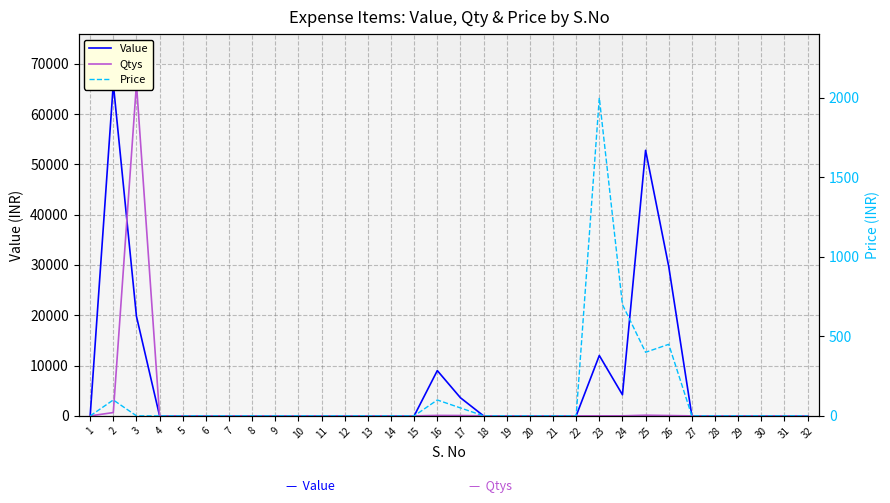

How many lines are shown in the chart?

3